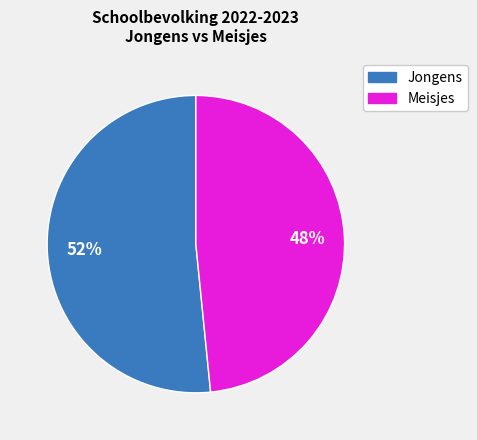

To the nearest percent, what is the average slice percentage?

50%